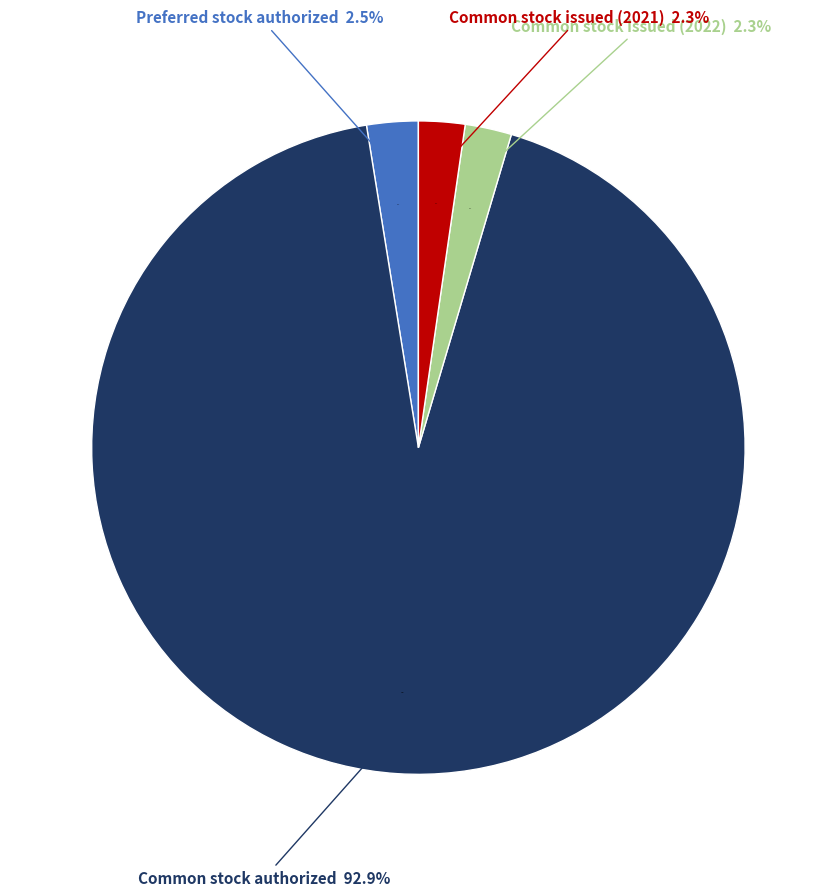

The Common stock issued (2021) slice represents 10% of the pie. True or false?

False